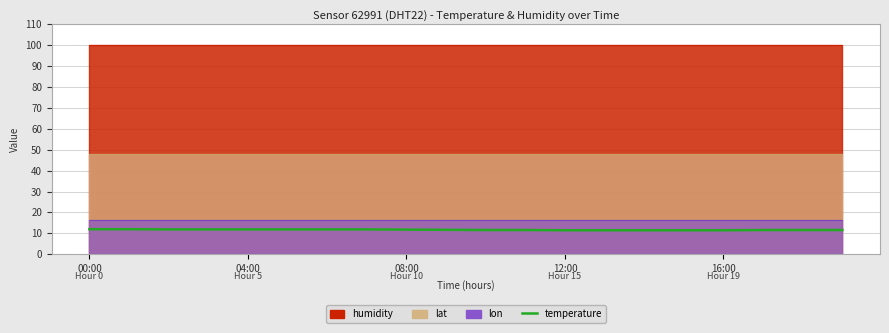

Count the number of categories in the chart.

20